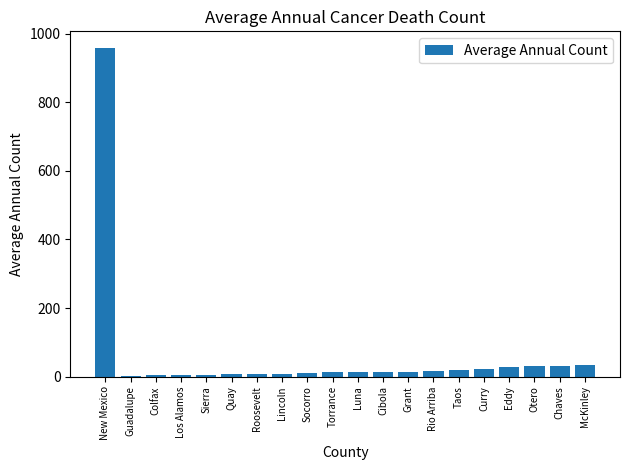

What is the sum of the values at Luna and Torrance?

26